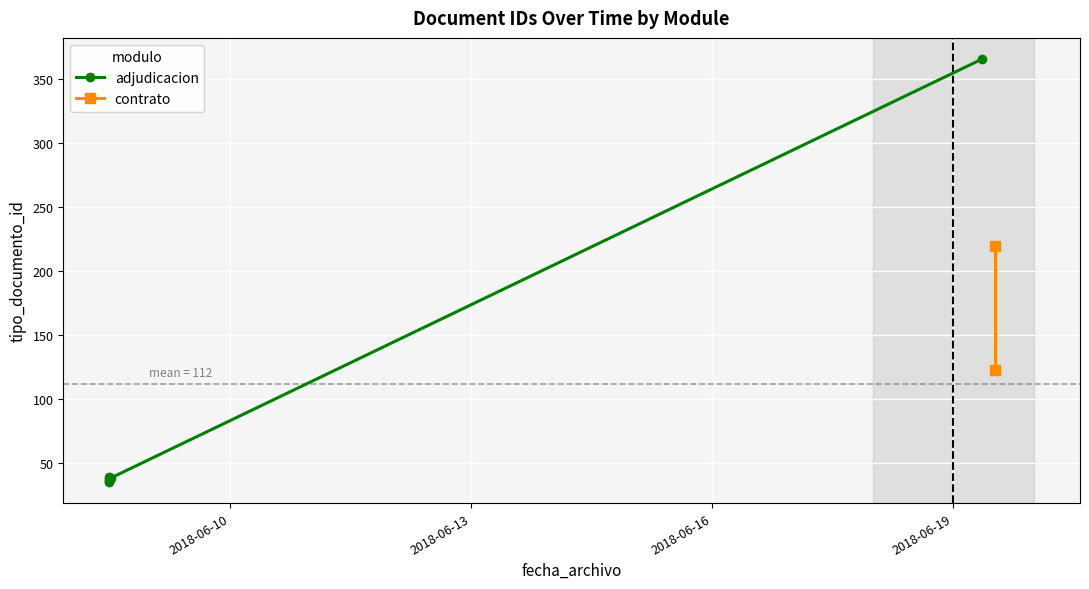

How many data points are above 39?

3